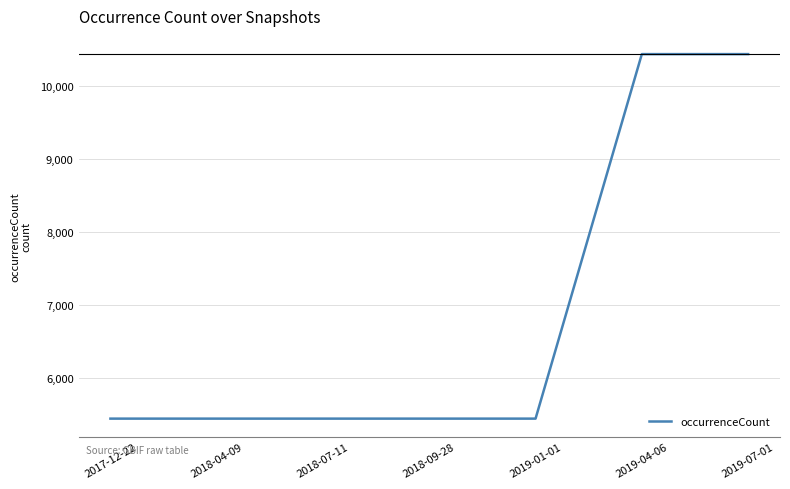

Count the values in the range 5437 to 10434.

7